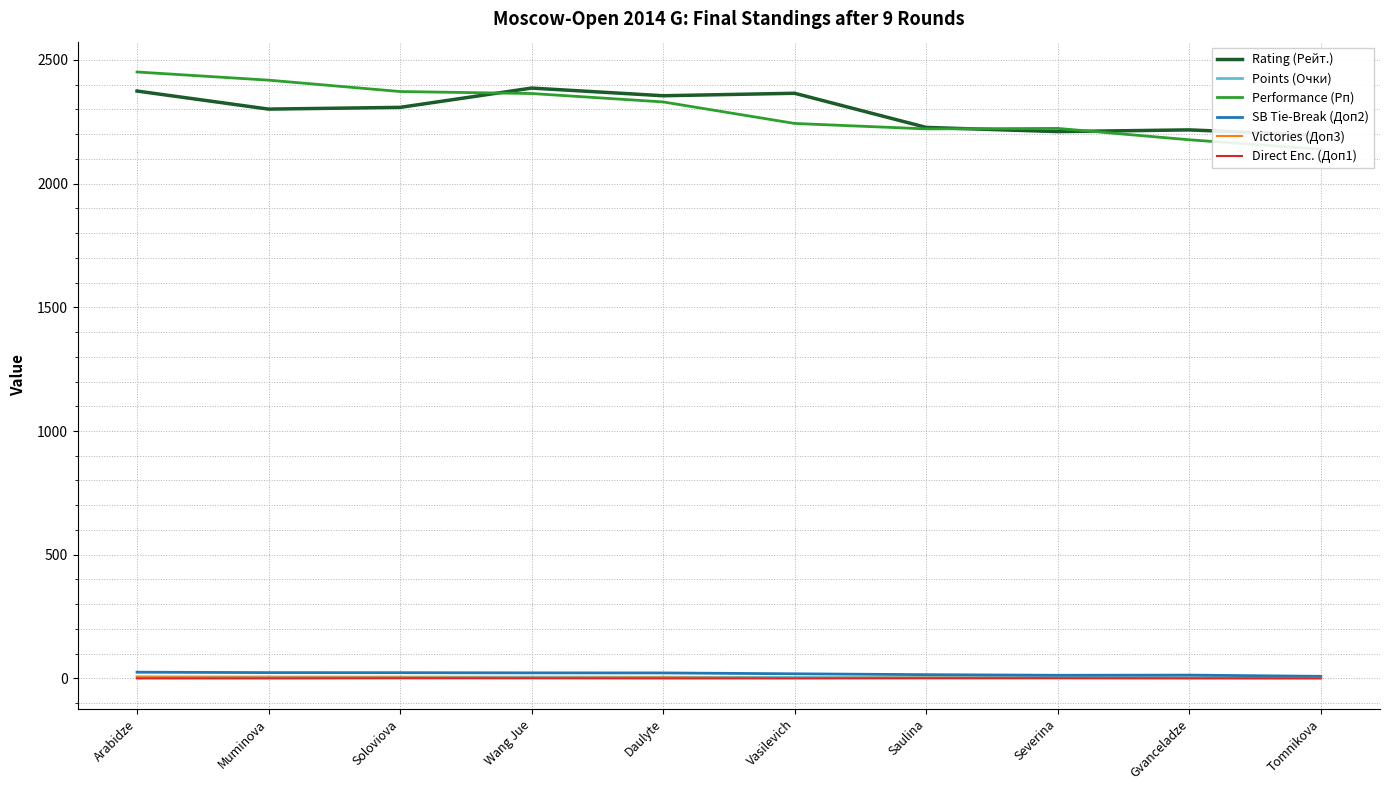

What is the total value across all series at Arabidze?

4861.8